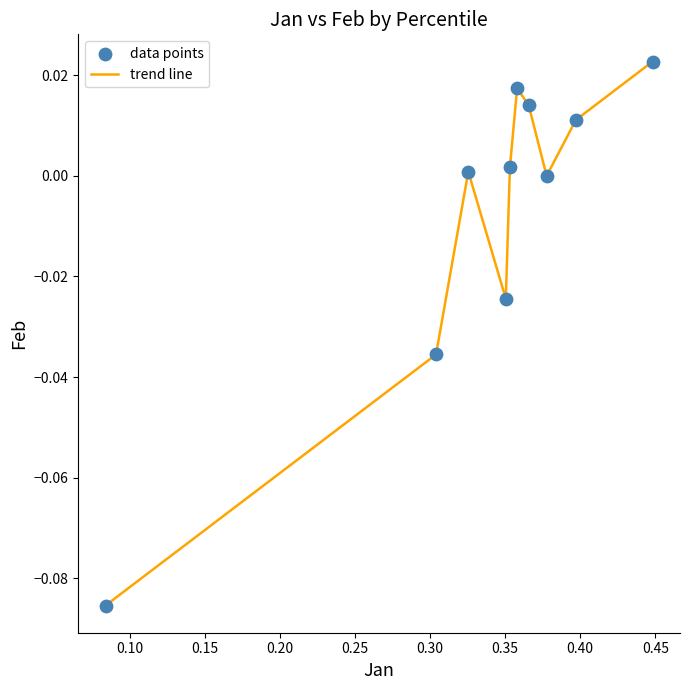

Is this an area chart (filled region under the line)?

No